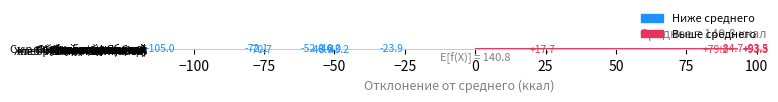

What is the difference between the maximum and minimum values?

198.5